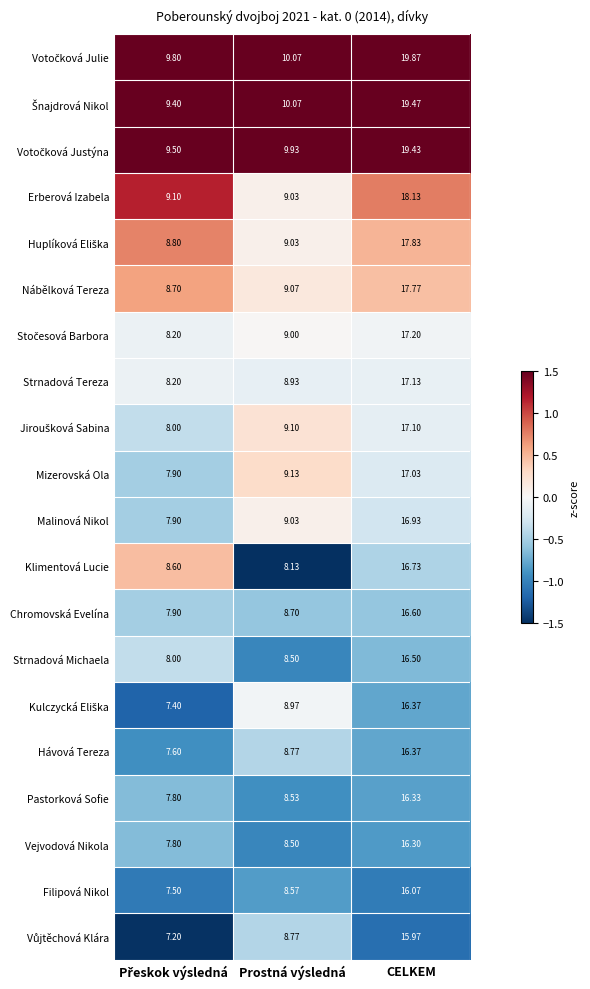

Which category has the highest value across all series?

CELKEM